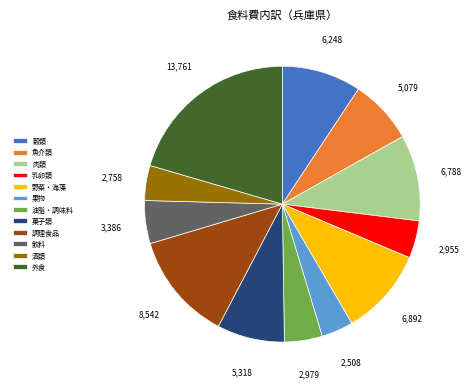

Is 調理食品 the majority of the pie?

No